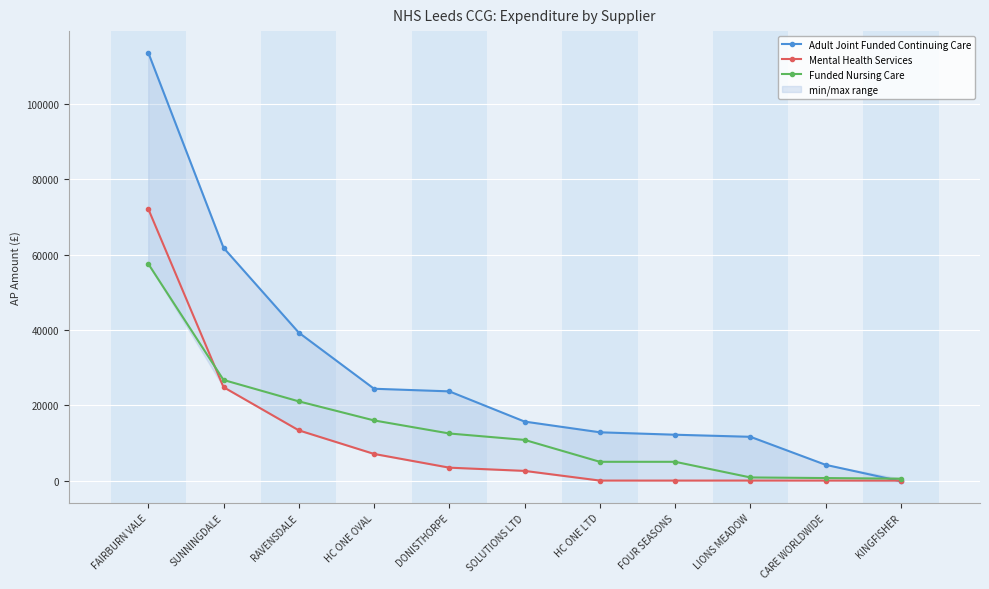

What position from the left is HC ONE LTD?

7